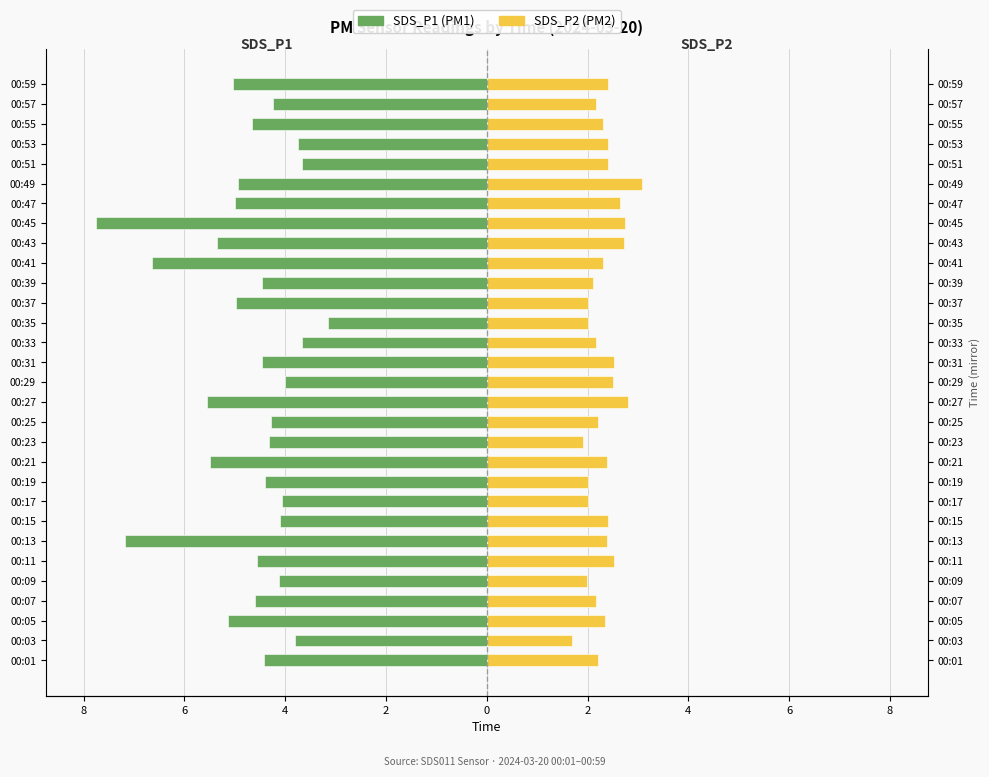

How many series are shown in this chart?

2